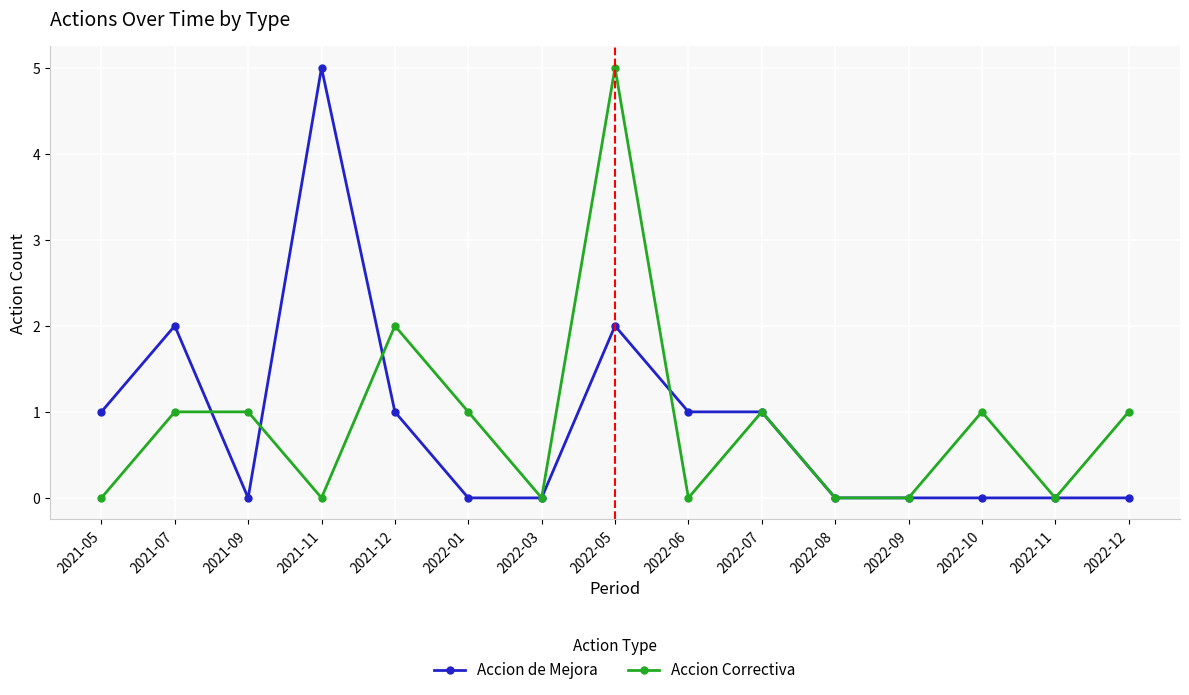

The Accion de Mejora series shows 5 at 2021-11. True or false?

True